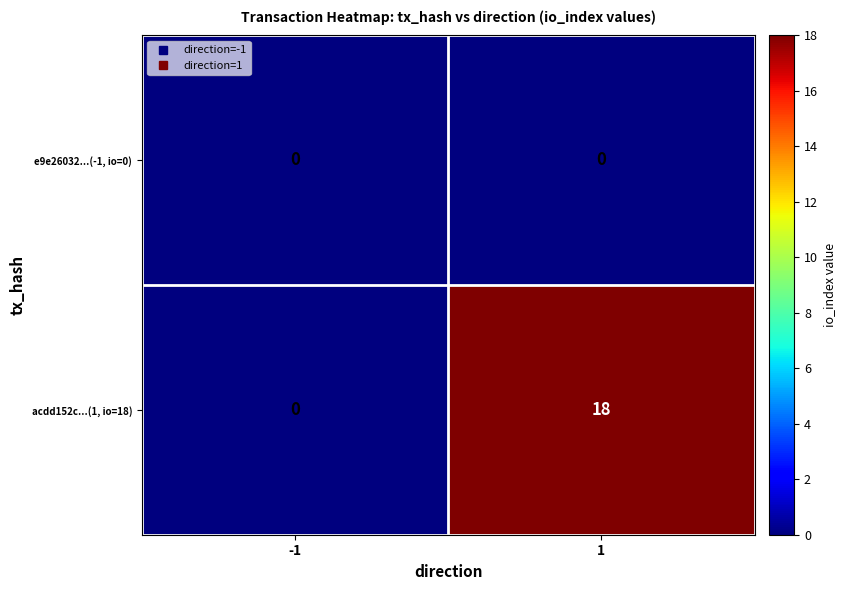

Which series changed the most between -1 and 1?

acdd152c...(1, io=18)